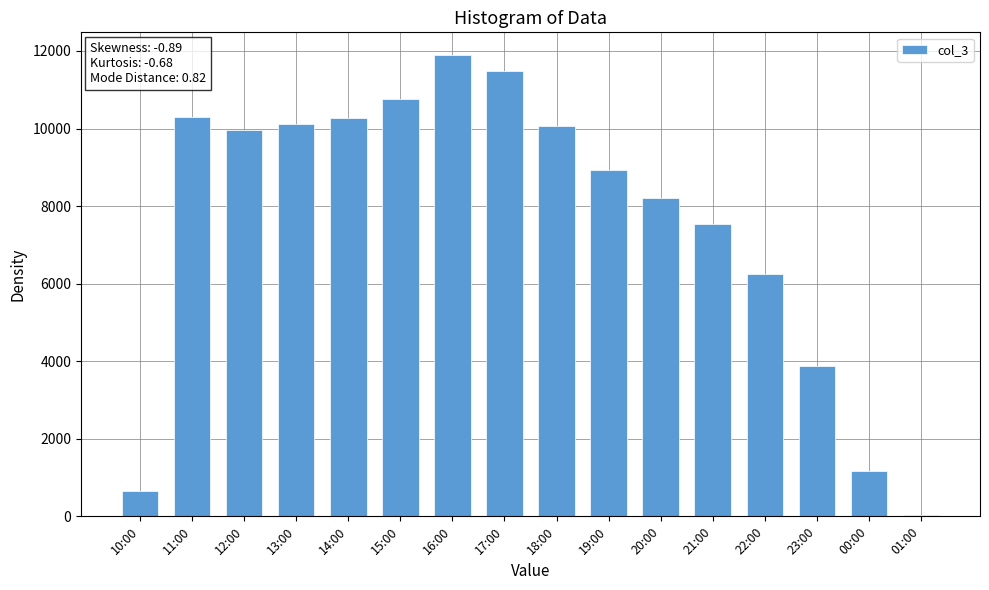

True or false: the data shows 18663 at 17:00.

False